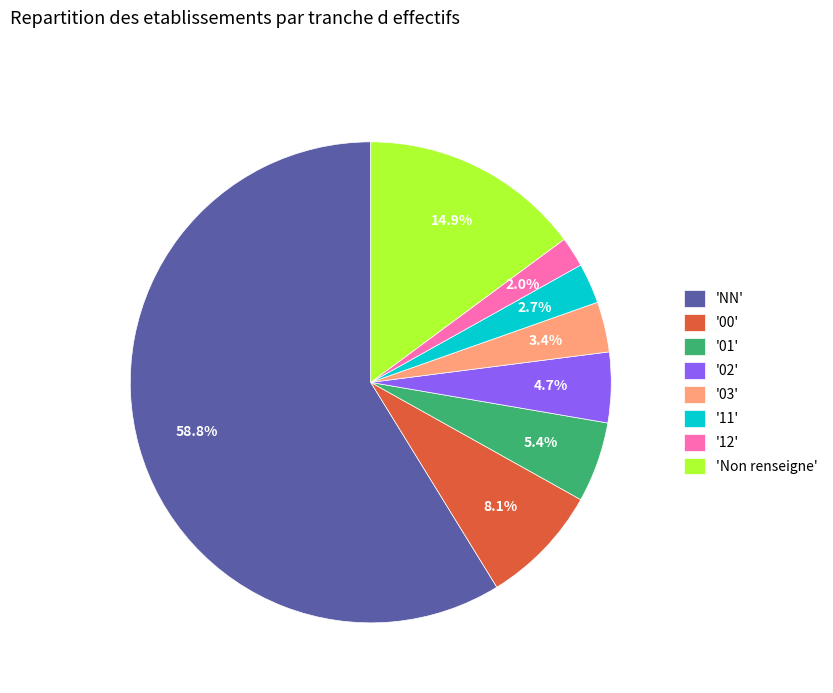

Count the number of slices in the pie.

8